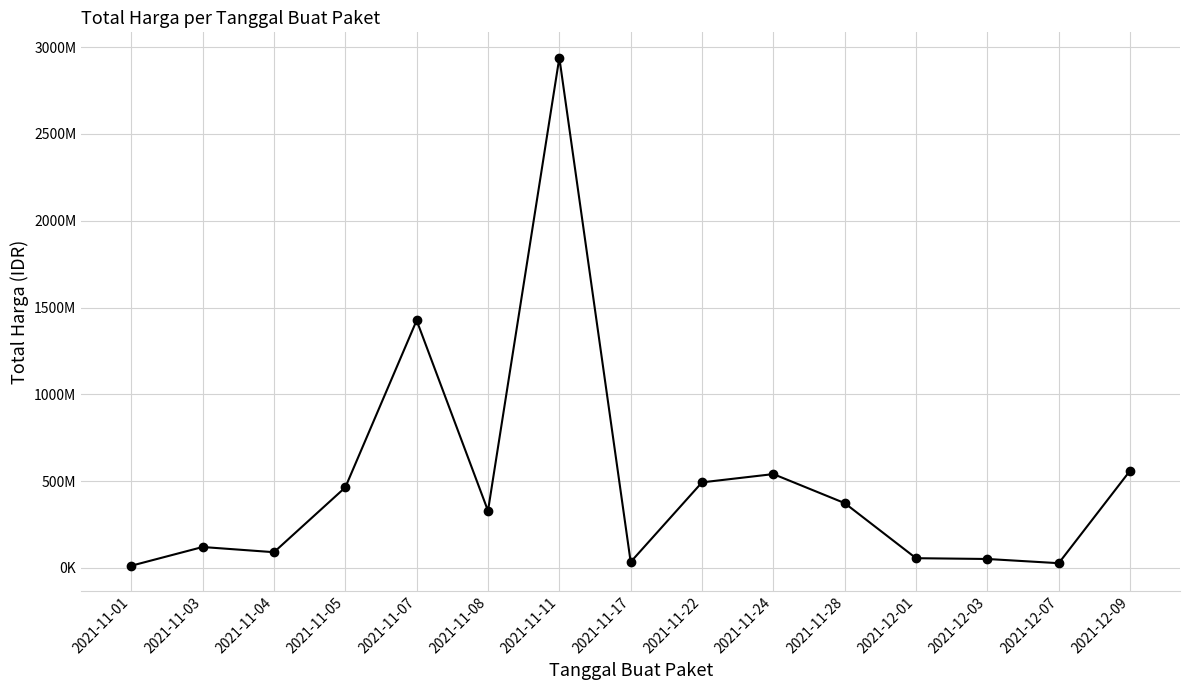

Does the chart display data point markers on the line(s)?

Yes